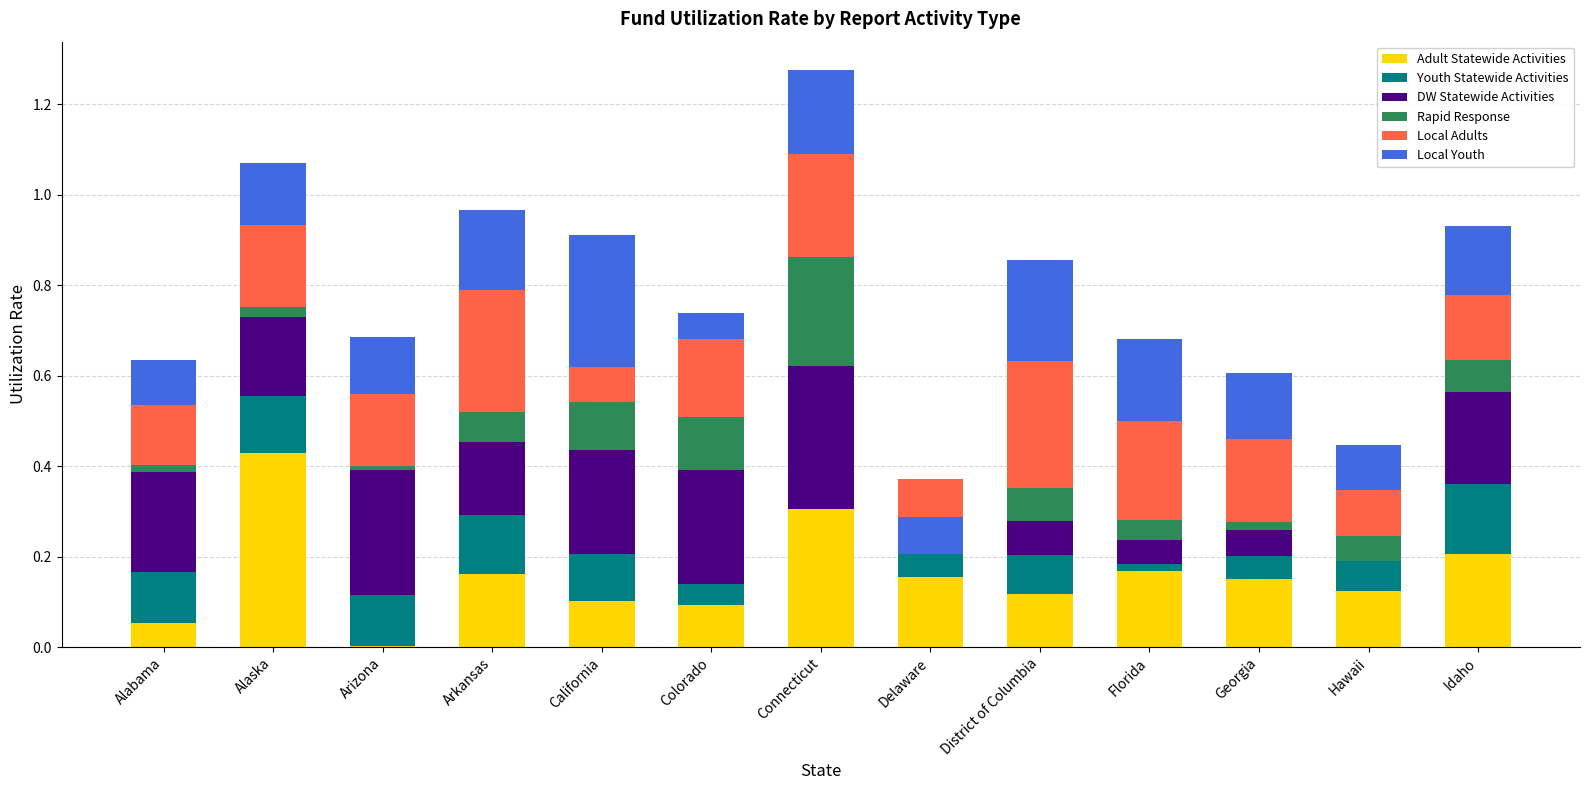

What is the difference between the highest and lowest values at Colorado?

0.2